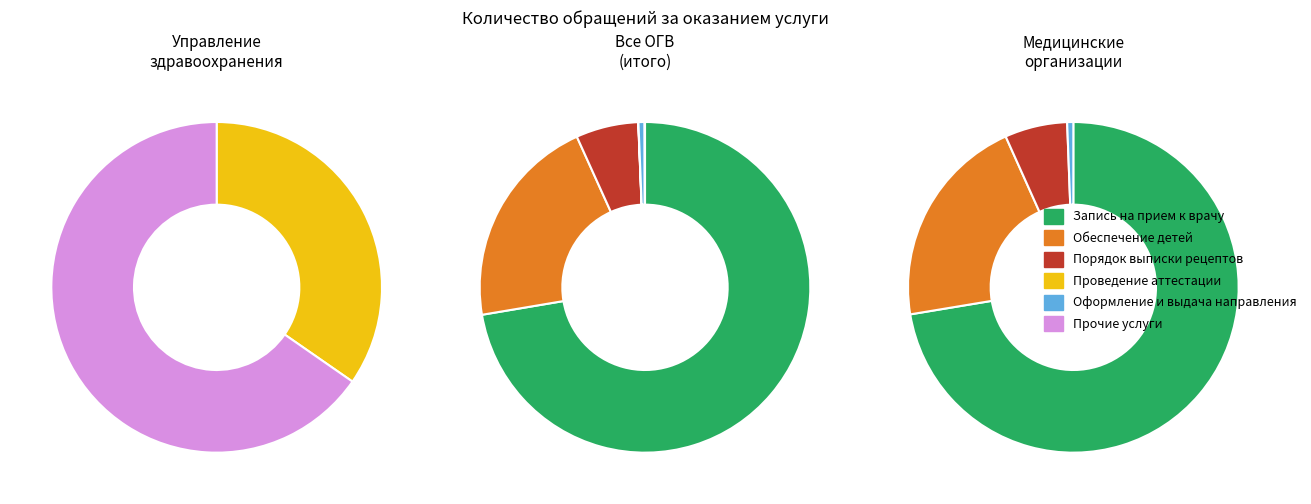

Is it true that Запись на прием к врачу is 82% of the pie?

False